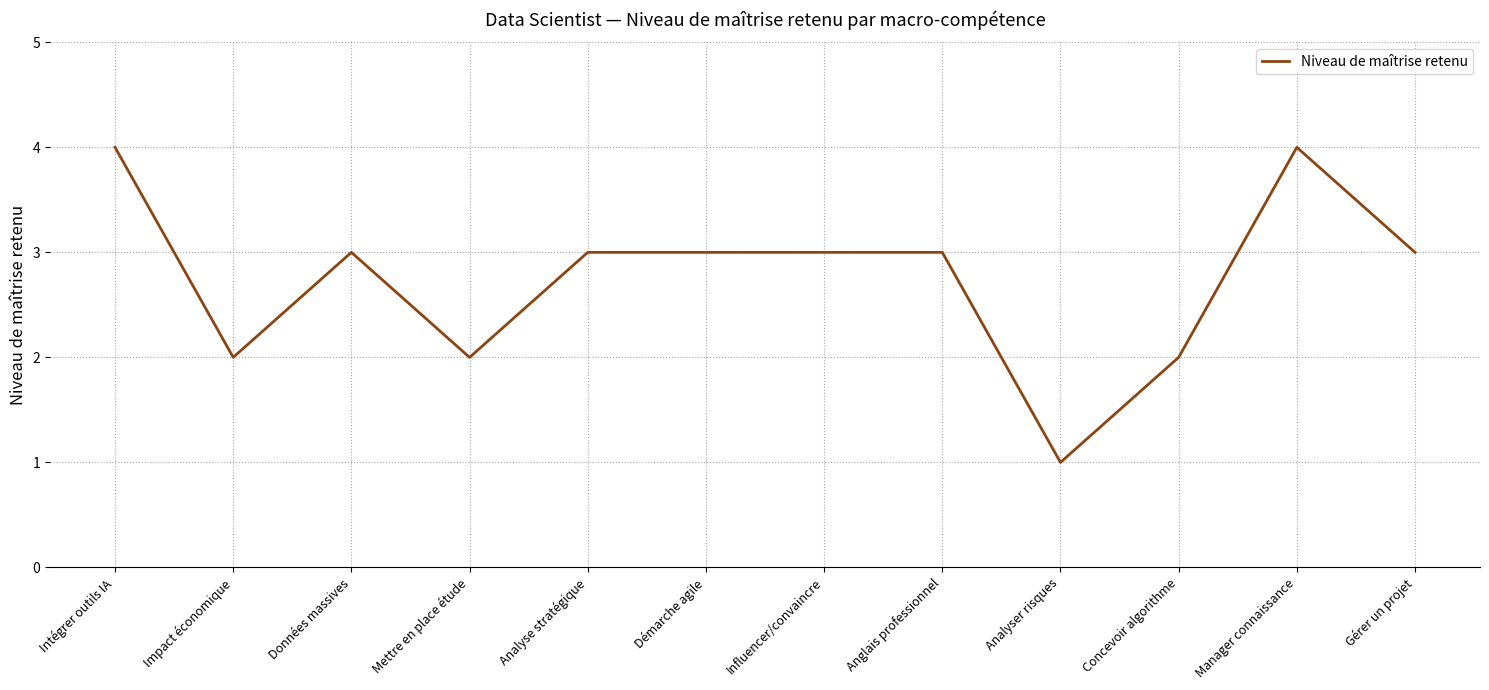

What is the difference between the maximum and minimum values?

3